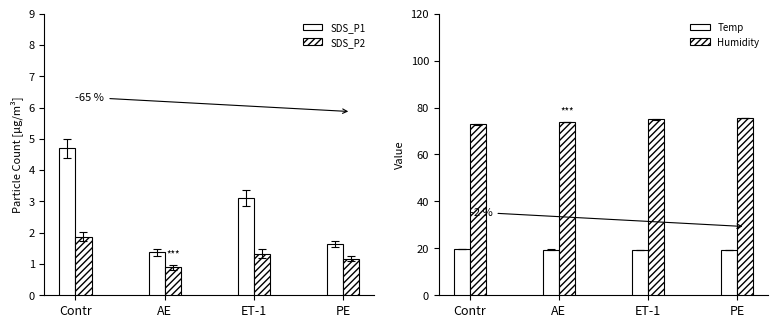

Which has a higher value, Contr or AE?

Contr